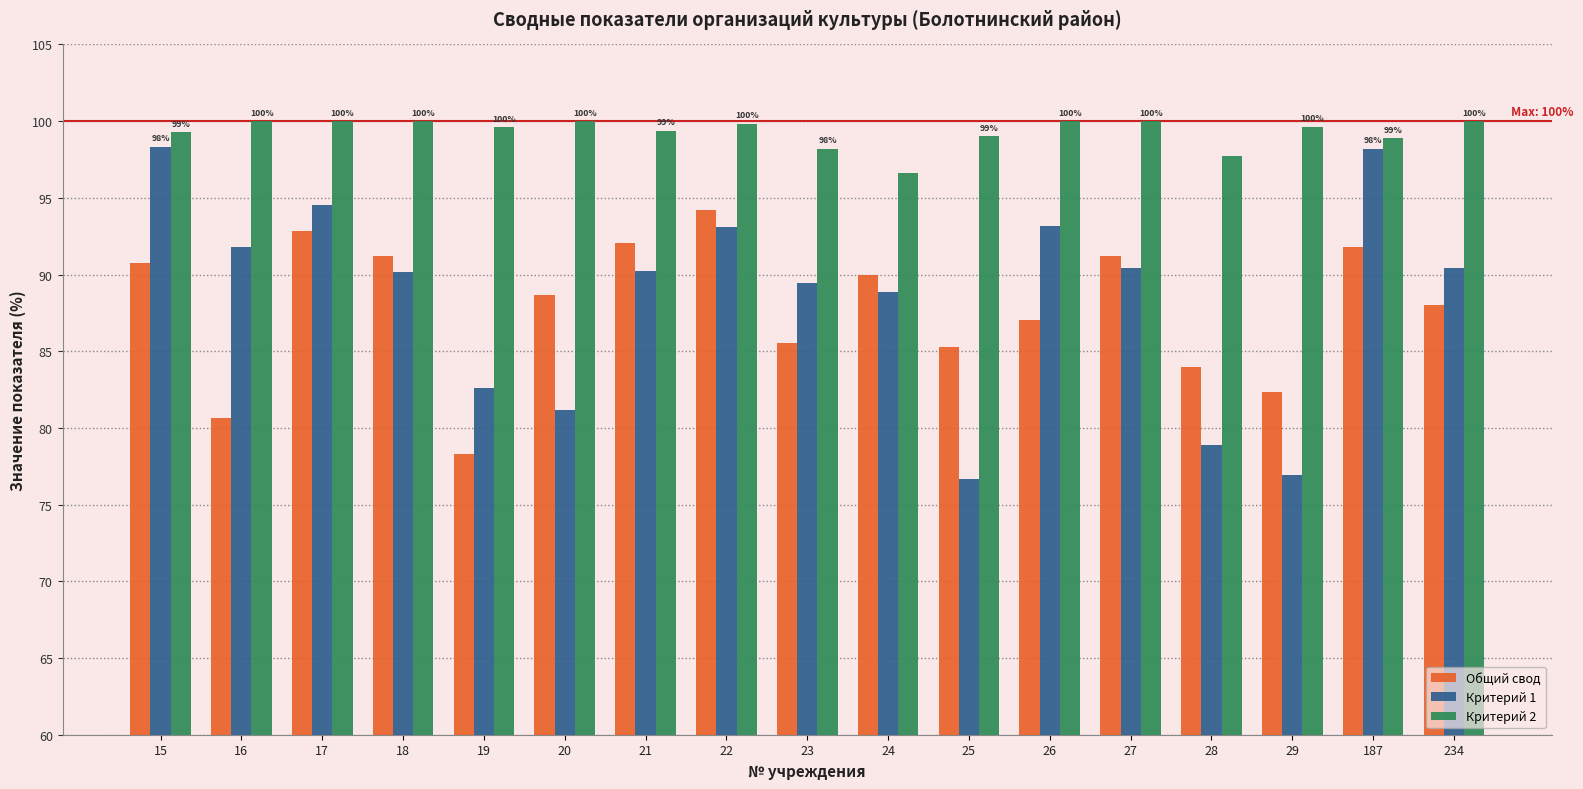

Which series has the largest total across all categories?

Критерий 2